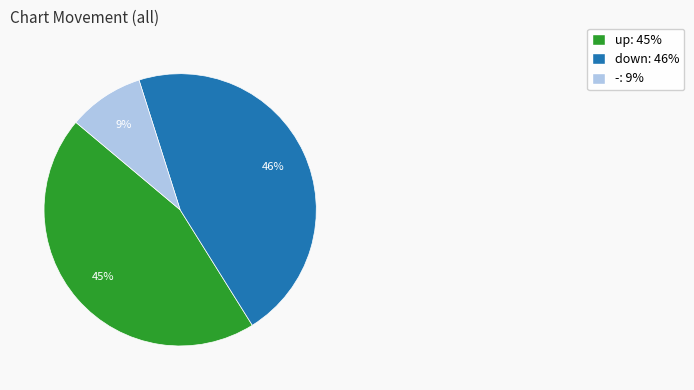

Combined, do up: 45% and -: 9% account for over 50%?

Yes